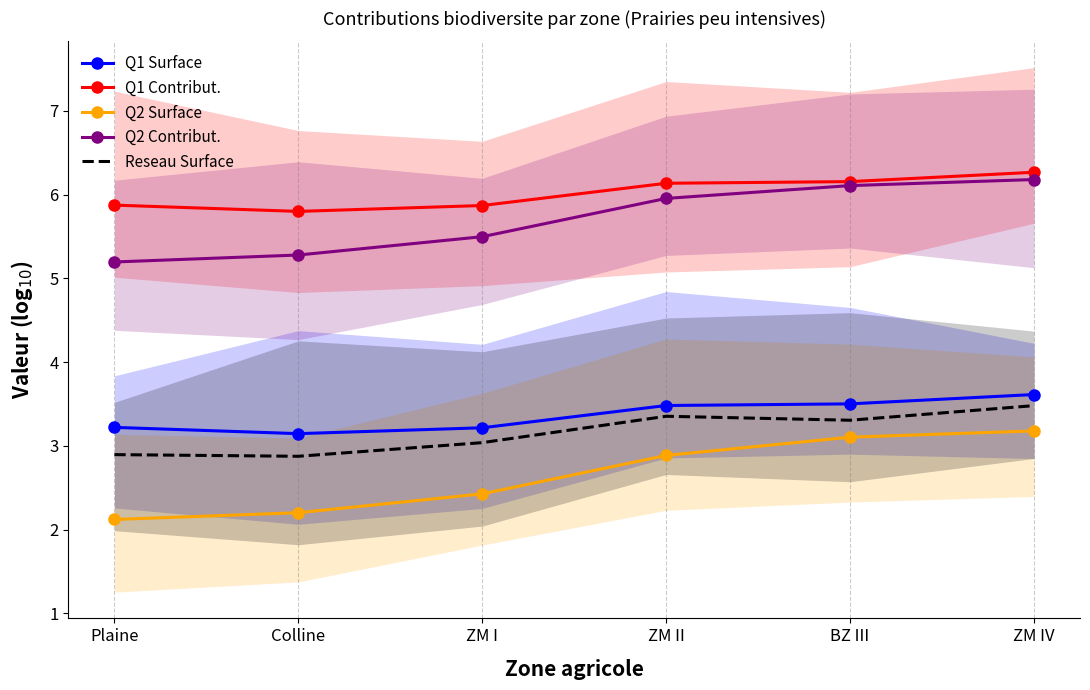

Where does the Reseau Surface series first go above 3?

ZM I